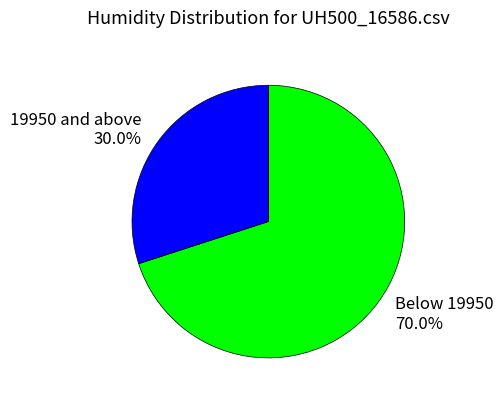

Which slice is the largest?

Below 19950 70.0%